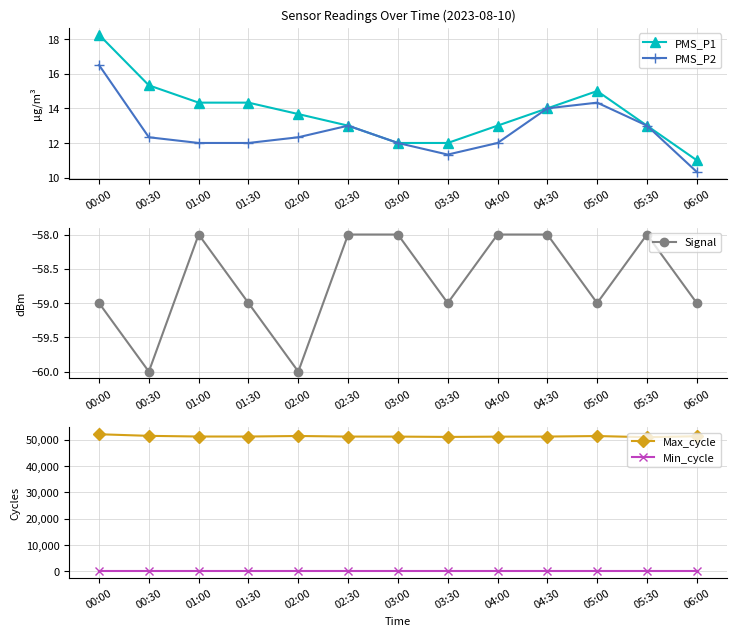

Reading right to left, transcribe all the data shown in this chart.

PMS_P1: 06:00=11.0	05:30=13.0	05:00=15.0	04:30=14.0	04:00=13.0	03:30=12.0	03:00=12.0	02:30=13.0	02:00=13.7	01:30=14.3	01:00=14.3	00:30=15.3	00:00=18.2
PMS_P2: 06:00=10.3	05:30=13.0	05:00=14.3	04:30=14.0	04:00=12.0	03:30=11.3	03:00=12.0	02:30=13.0	02:00=12.3	01:30=12.0	01:00=12.0	00:30=12.3	00:00=16.5
Signal: 06:00=-59.0	05:30=-58.0	05:00=-59.0	04:30=-58.0	04:00=-58.0	03:30=-59.0	03:00=-58.0	02:30=-58.0	02:00=-60.0	01:30=-59.0	01:00=-58.0	00:30=-60.0	00:00=-59.0
Max_cycle: 06:00=51303.0	05:30=50925.0	05:00=51370.0	04:30=51171.0	04:00=51137.0	03:30=51035.0	03:00=51154.0	02:30=51171.0	02:00=51386.0	01:30=51184.0	01:00=51187.0	00:30=51440.0	00:00=52053.0
Min_cycle: 06:00=28.0	05:30=28.0	05:00=28.0	04:30=28.0	04:00=28.0	03:30=28.0	03:00=28.0	02:30=28.0	02:00=28.0	01:30=28.0	01:00=28.0	00:30=28.0	00:00=28.0